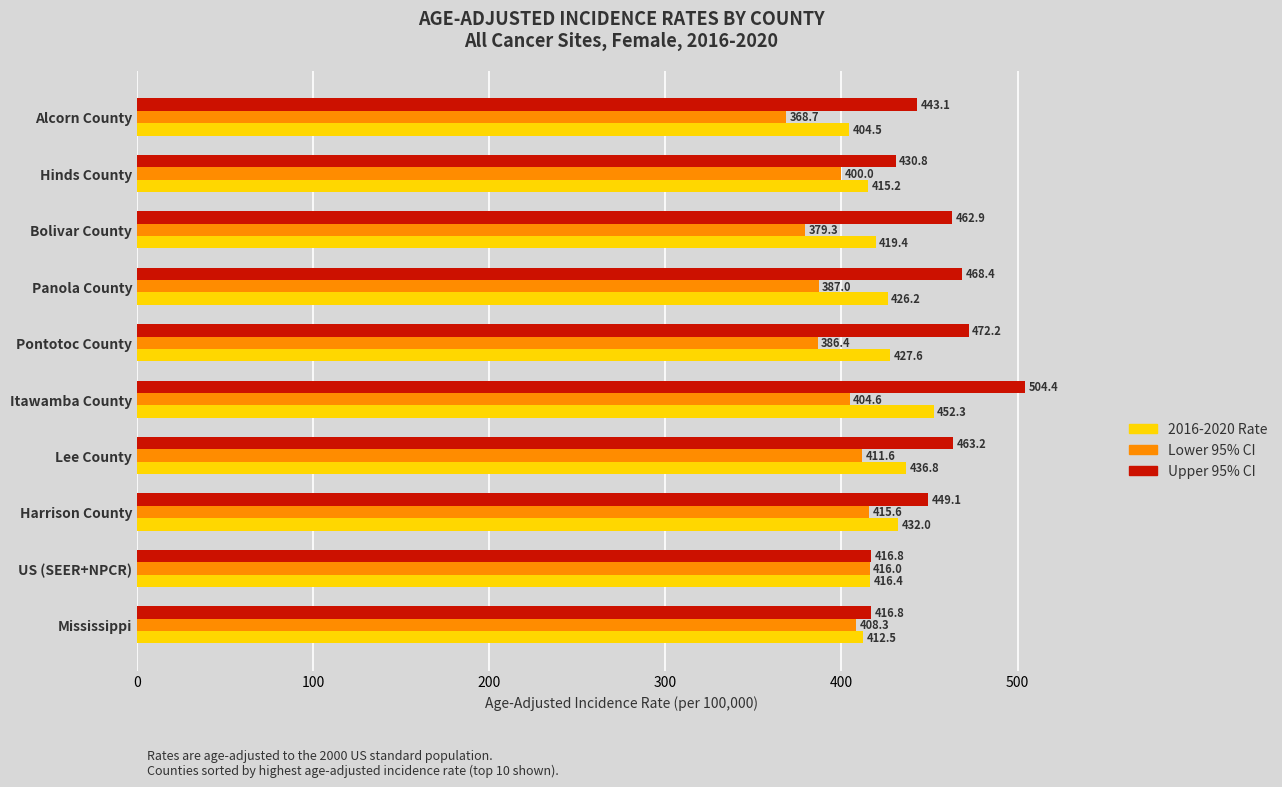

Is it true that Upper 95% CI equals 740.0 at Lee County?

False